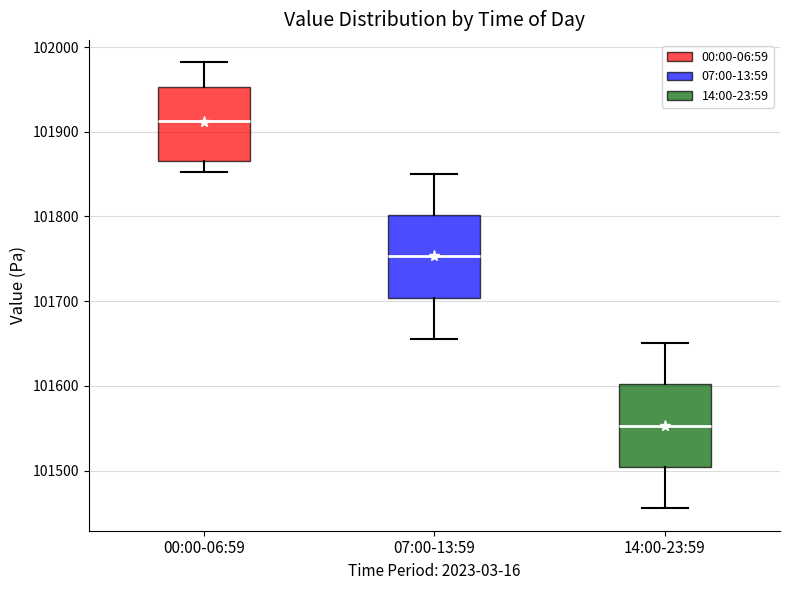

Reading left to right, transcribe this box plot: for each box, give where its median line is, the range the box spans, and where its two whiskers end, as read against the y-axis. The values are not printed on the chart, so give them approximately, as read against the axis.

00:00-06:59: median 101910, box 101870 to 101950, whiskers 101850 to 101980
07:00-13:59: median 101750, box 101700 to 101800, whiskers 101660 to 101850
14:00-23:59: median 101550, box 101500 to 101600, whiskers 101460 to 101650